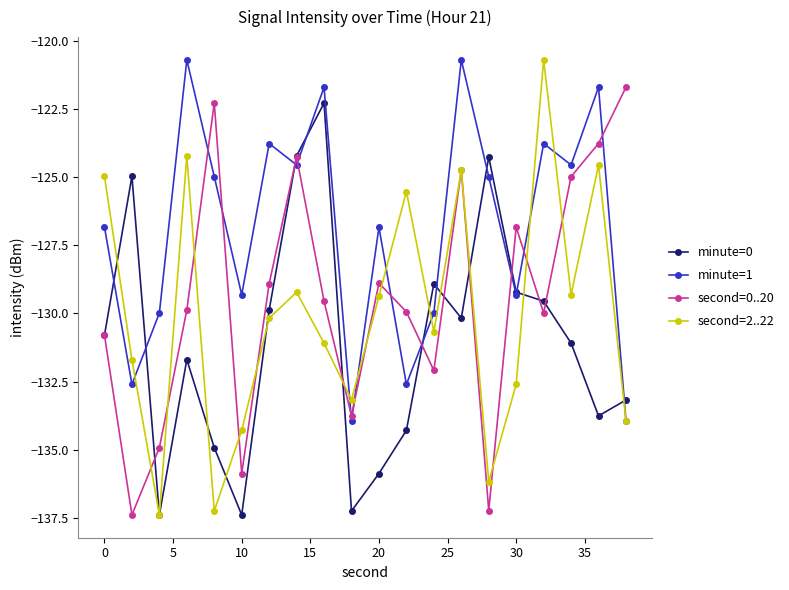

How many values in the minute=0 series exceed -130?

8